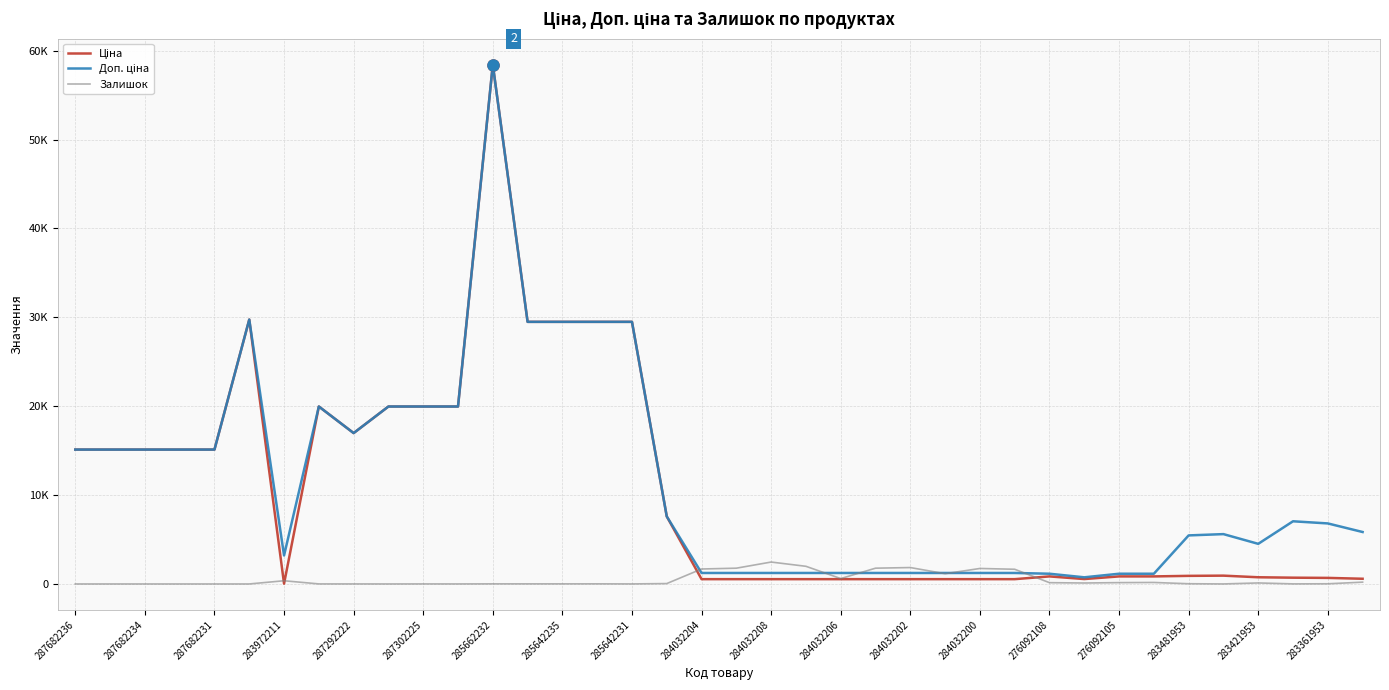

Does the chart display data point markers on the line(s)?

No